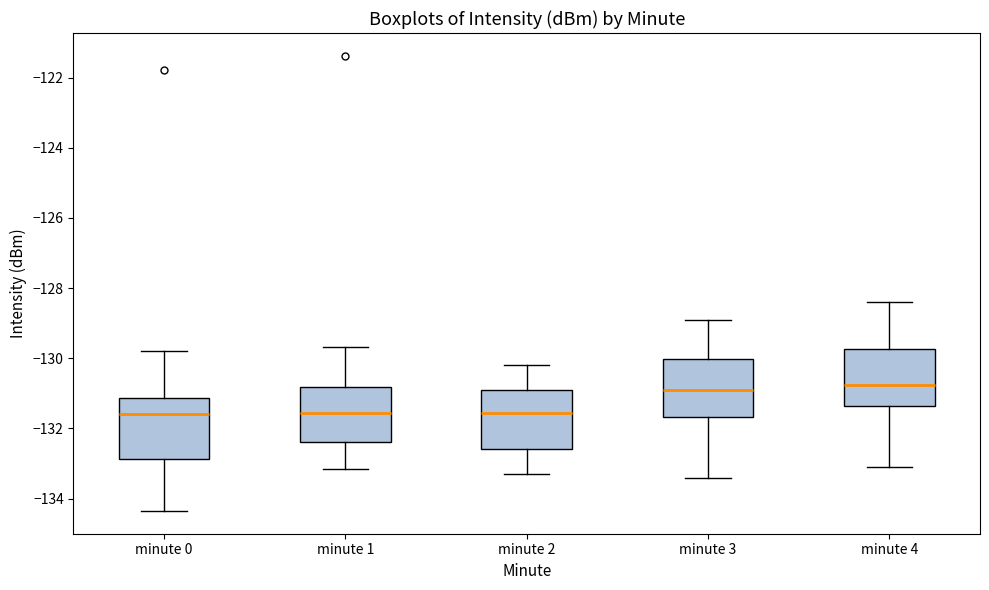

Where does the median line of the box for minute 3 sit on the y-axis? The values are not printed on the chart, so give them approximately, as read against the axis.

-130.8